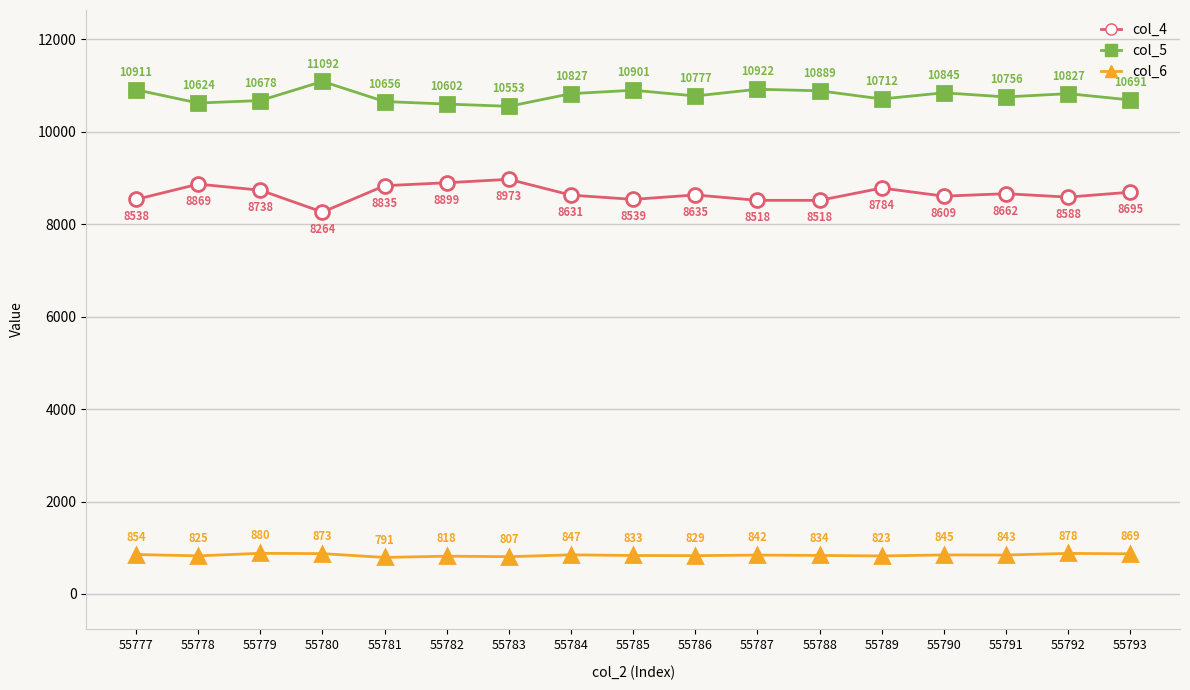

Where does the col_6 series first go above 842?

55777